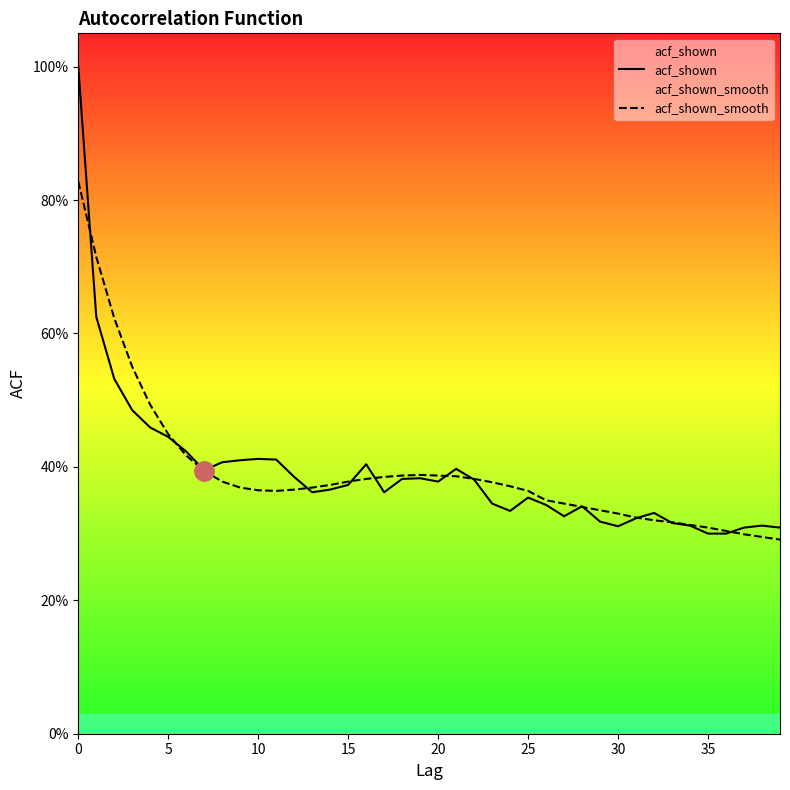

How many lines are shown in the chart?

2